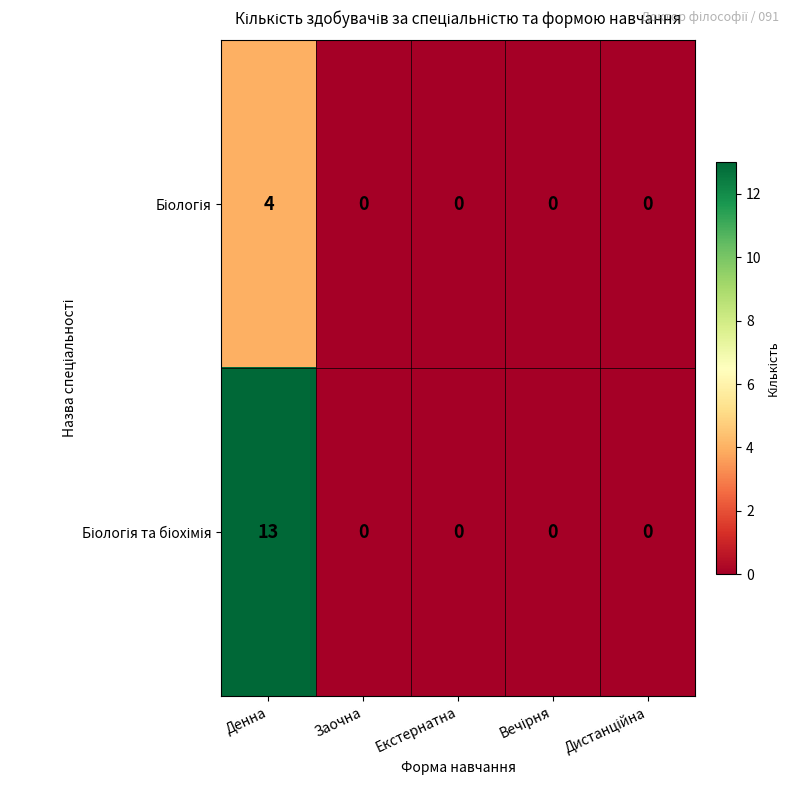

What is the spread (max minus min) of values at Денна?

9